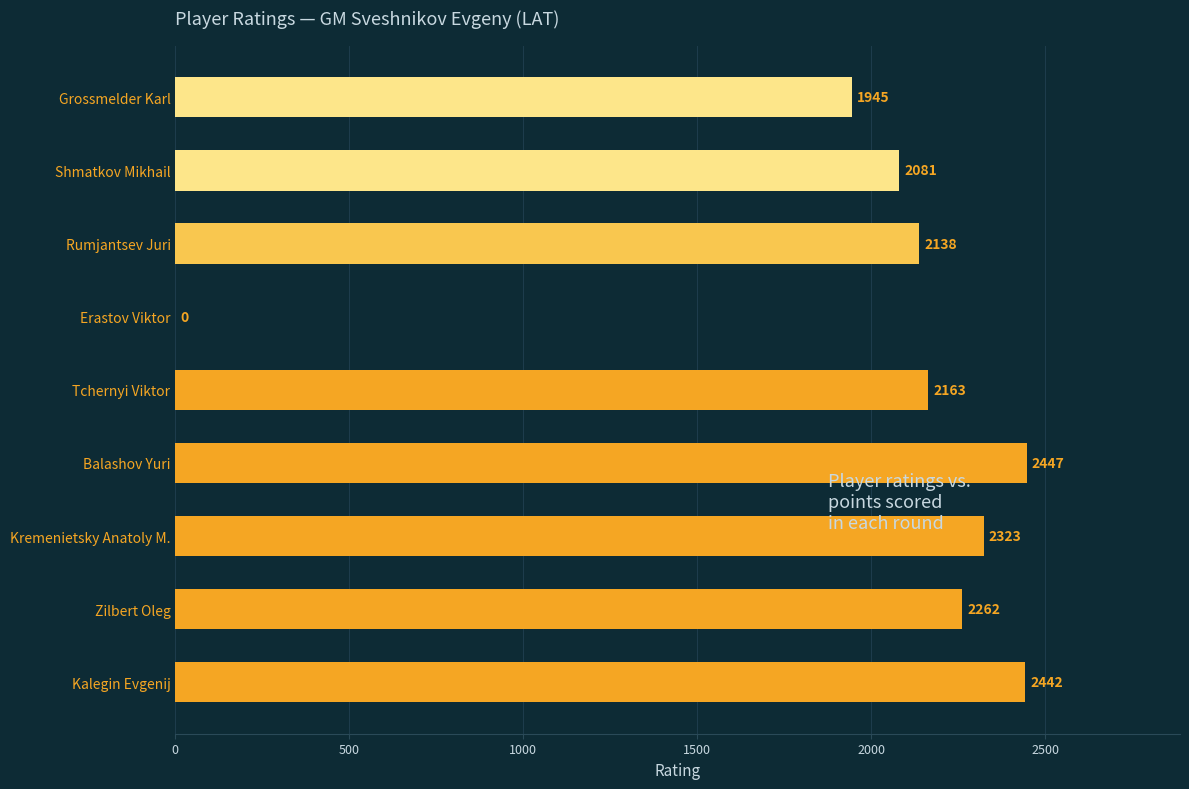

What is the greatest value displayed?

2447